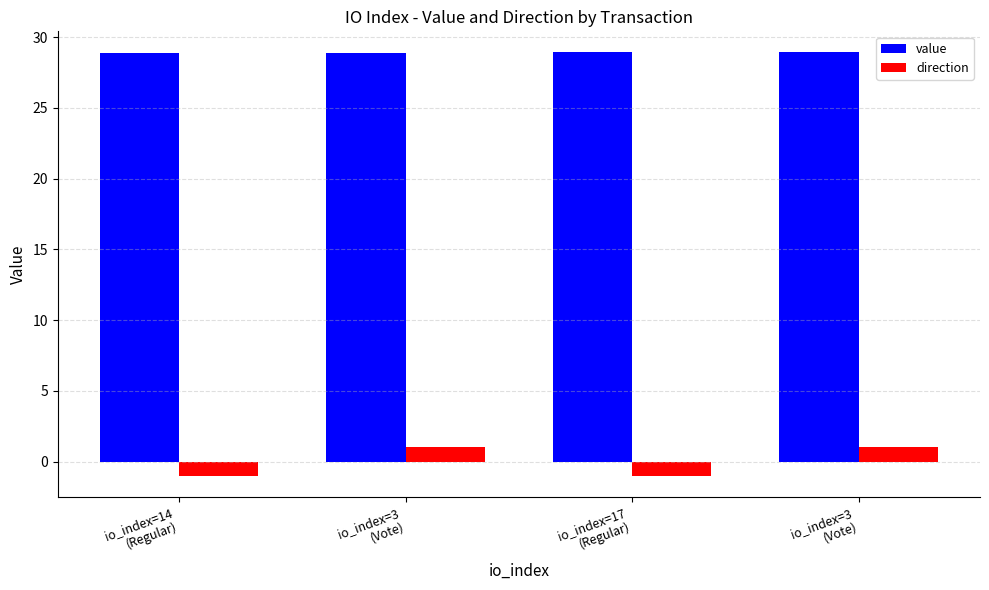

How many categories are shown in the chart?

4